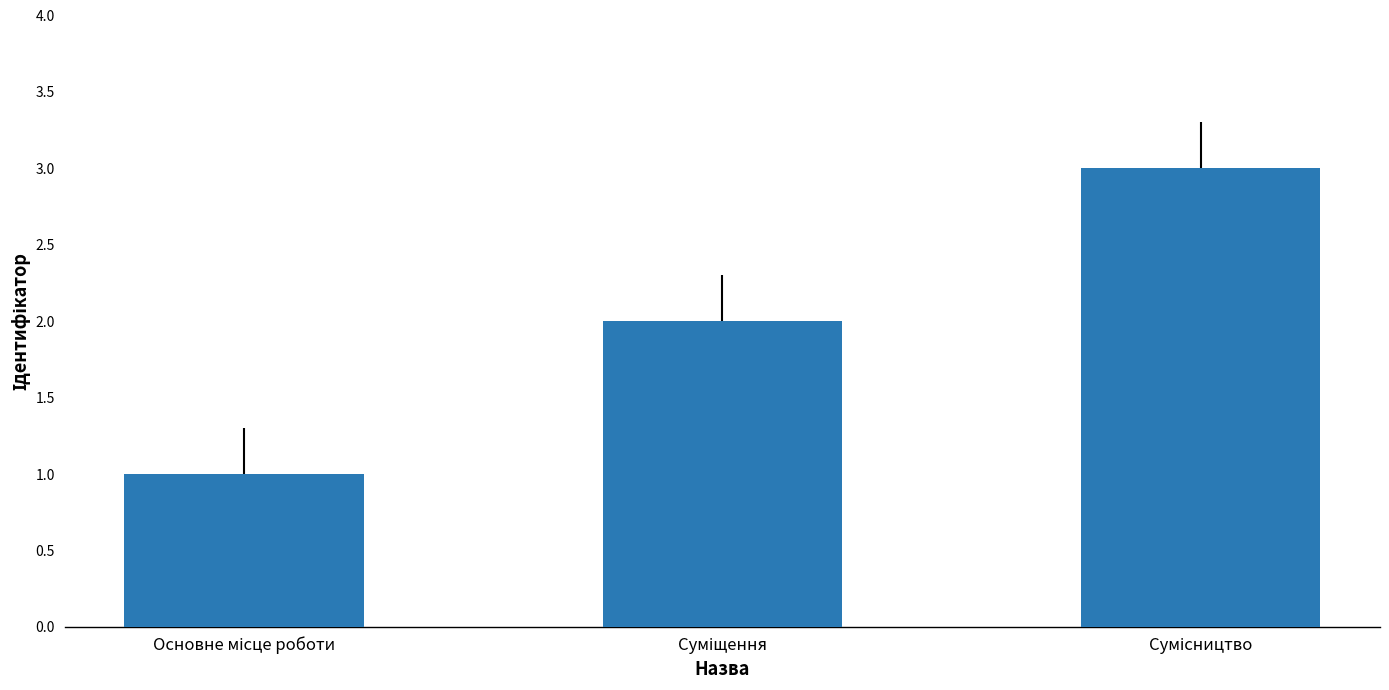

Reading right to left, what are all the values shown in this chart?

3	2	1